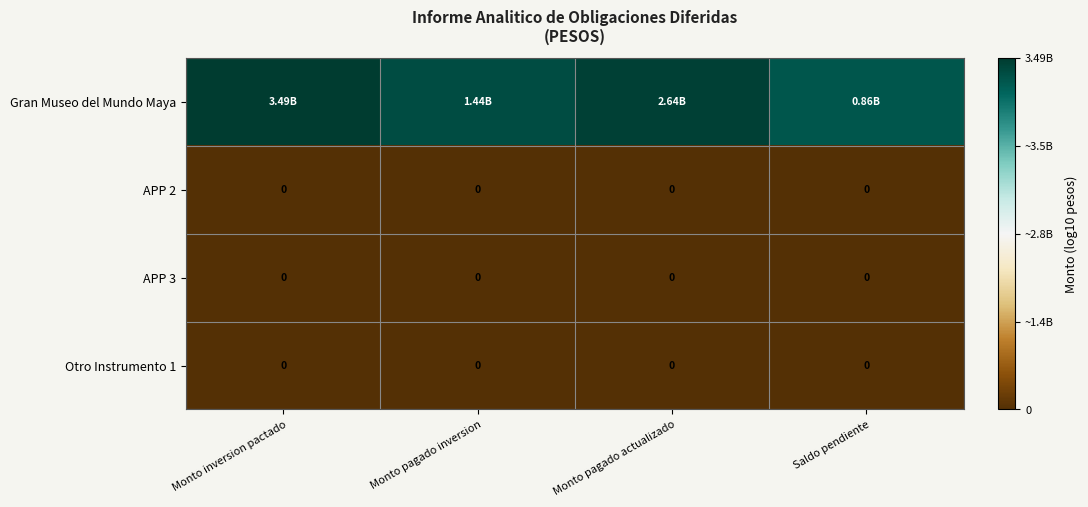

Count the number of categories in the chart.

4